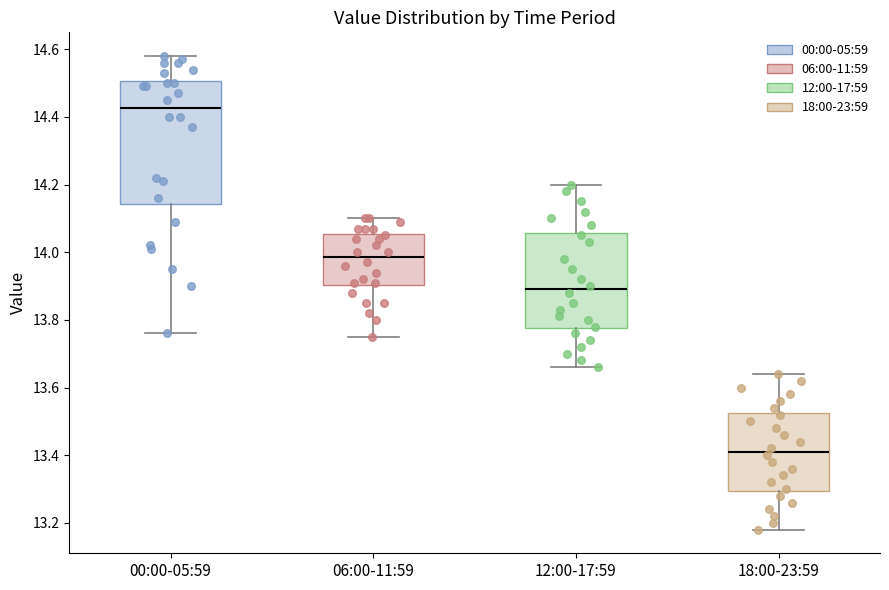

Which box is the tallest, from its lower edge to its upper edge?

00:00-05:59